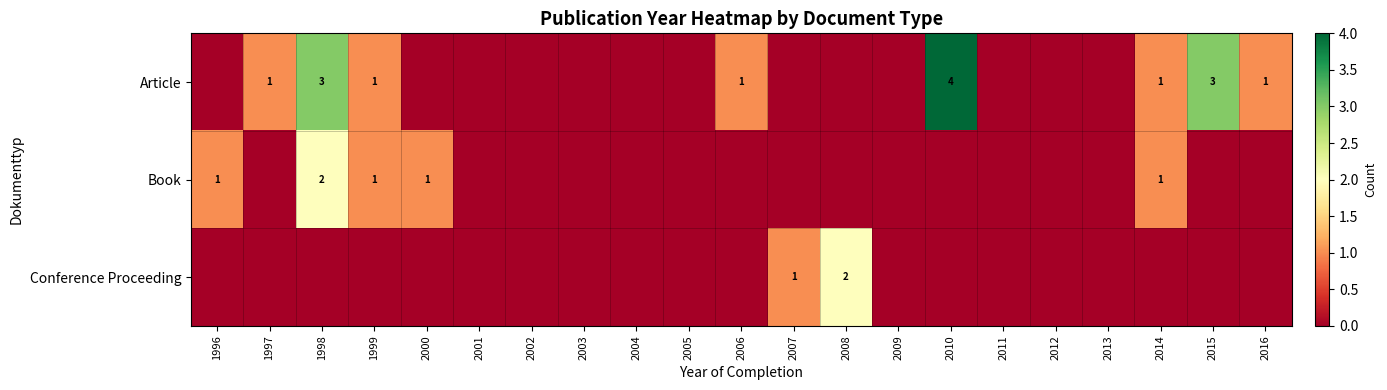

Between 2009 and 1999, which is larger?

1999